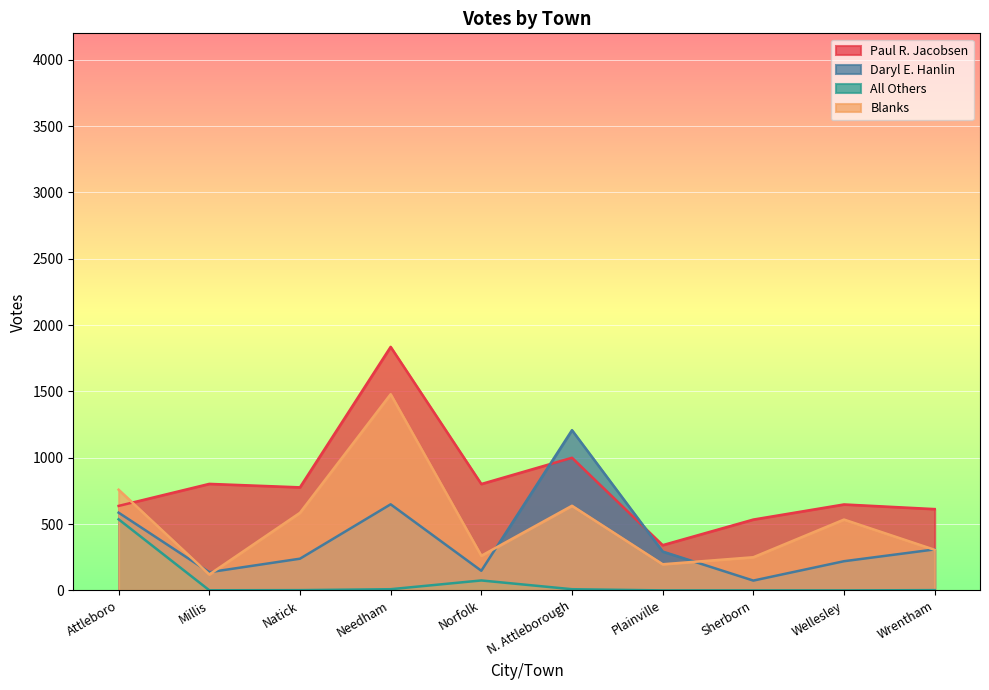

At how many categories does at least one series exceed 670?

6